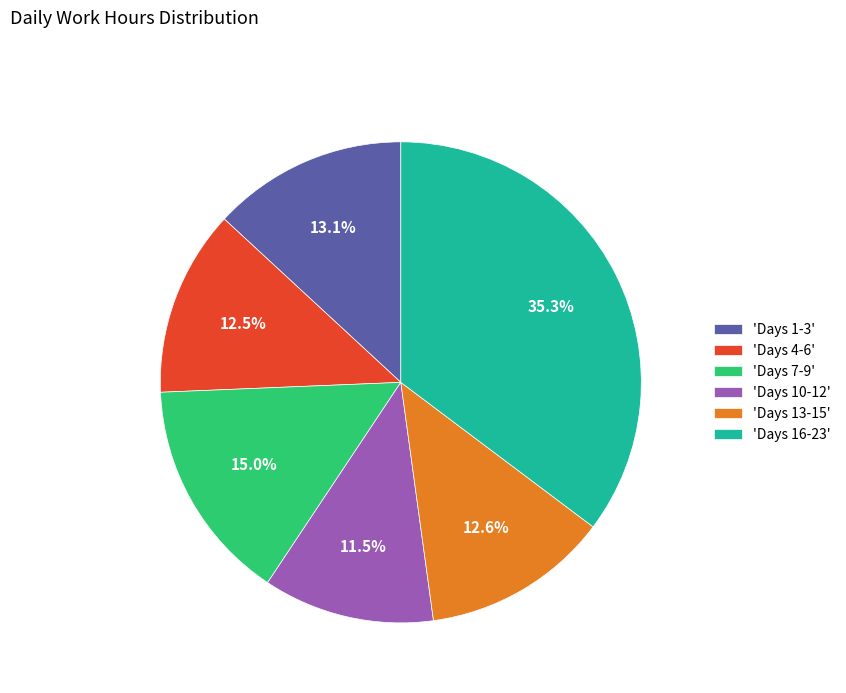

Does 'Days 10-12' account for over 50% of the chart?

No